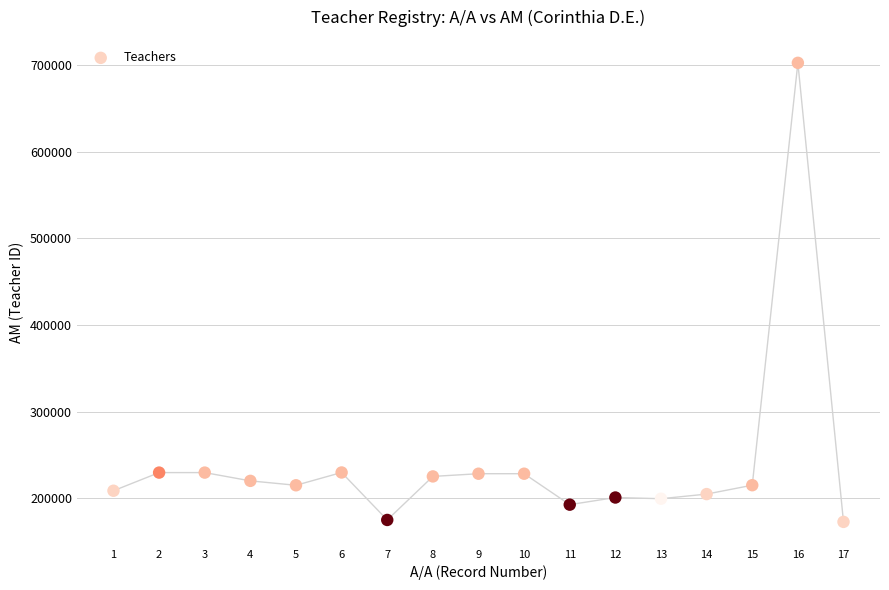

What is the range of Y values (max minus min)?

529407